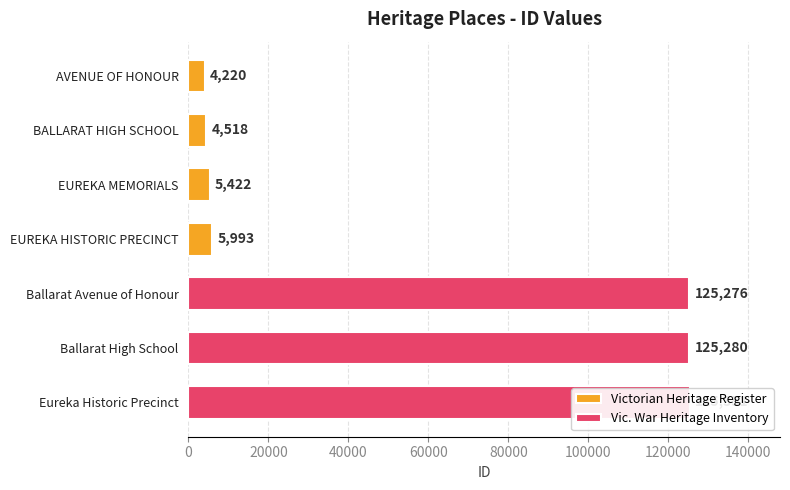

What position from the left is BALLARAT HIGH SCHOOL?

2